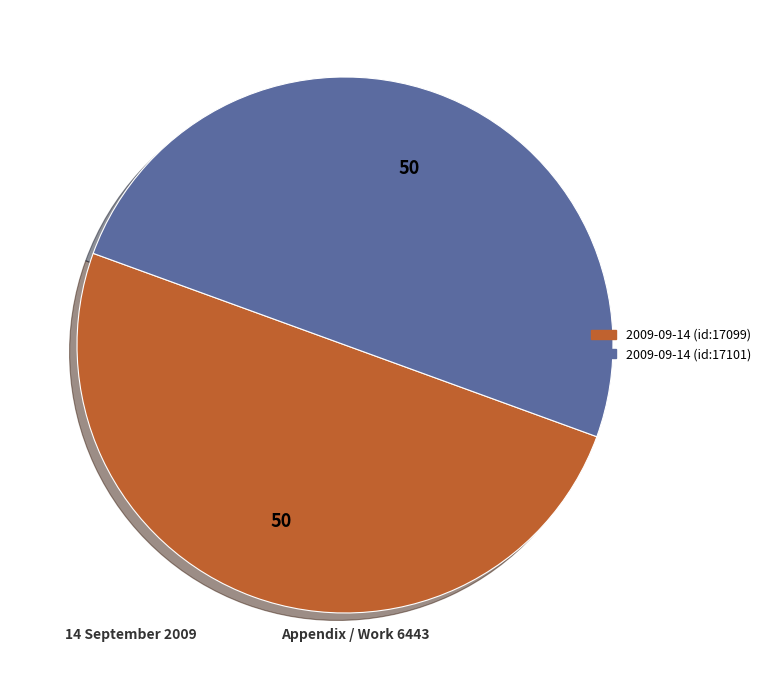

The 2009-09-14 (id:17101) slice represents 63% of the pie. True or false?

False